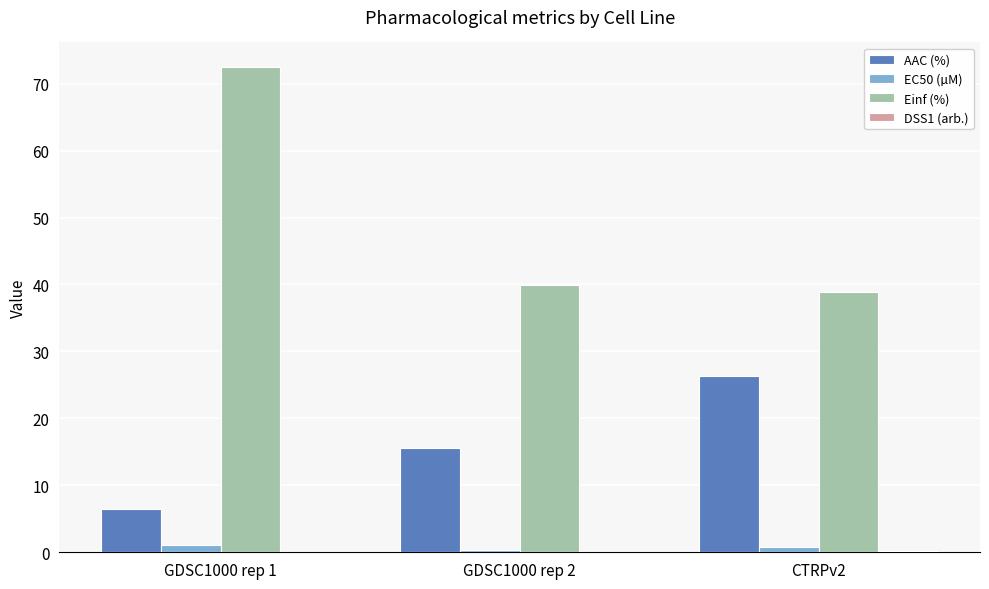

At which category is the sum across all series the highest?

GDSC1000 rep 1